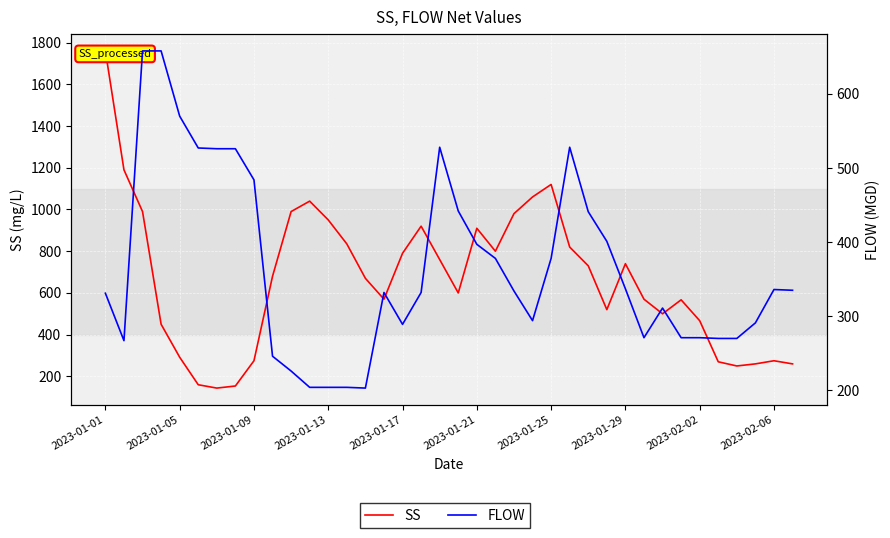

What is the difference between the second highest and second lowest values in the FLOW series?

454